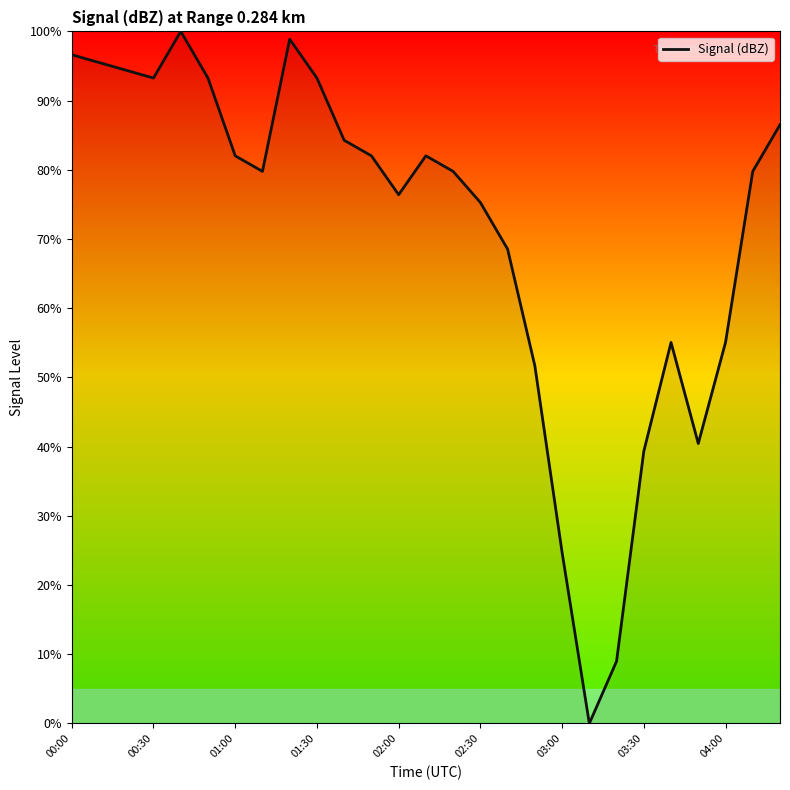

What is the greatest value displayed?

100.0